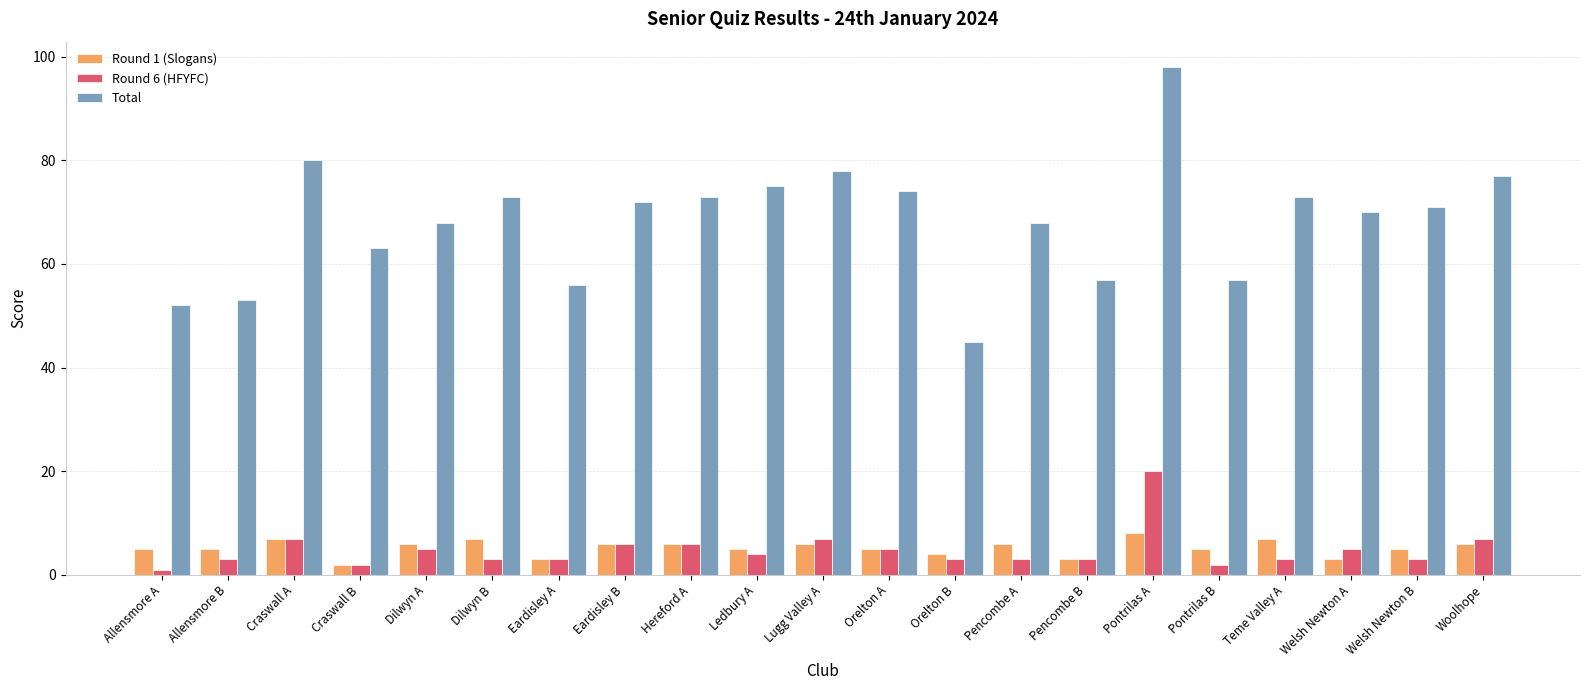

Which series has the largest total across all categories?

Total